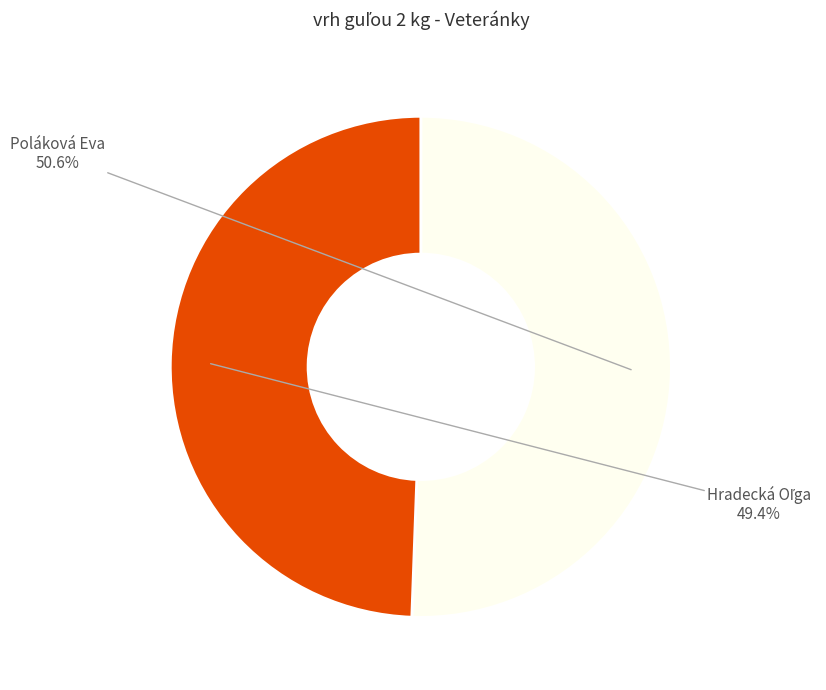

Is there a majority slice in this chart?

Yes